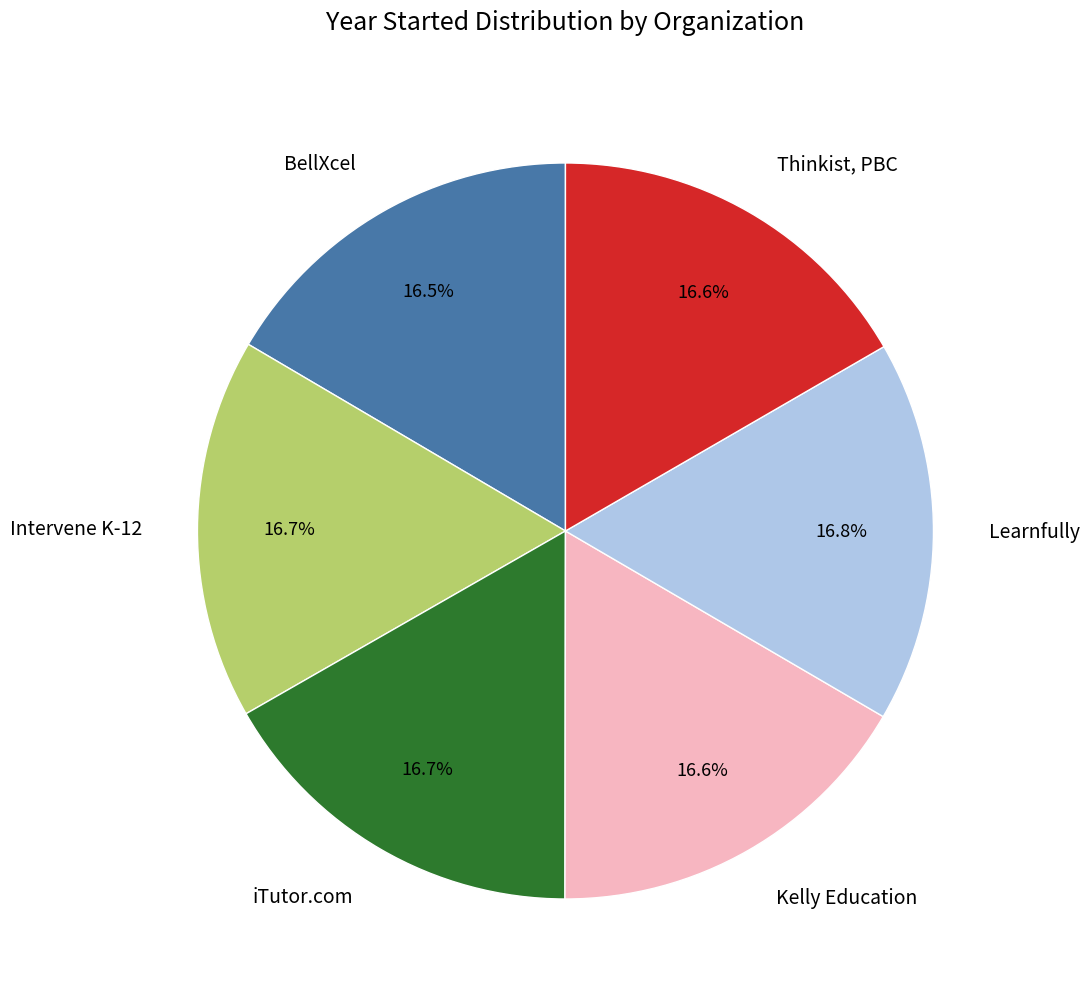

How much of the chart is everything except Learnfully?

83.2%